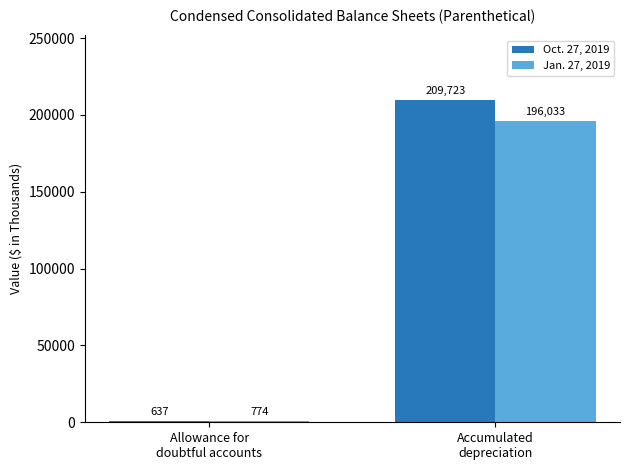

What is the total value across all series at Accumulated
depreciation?

405756